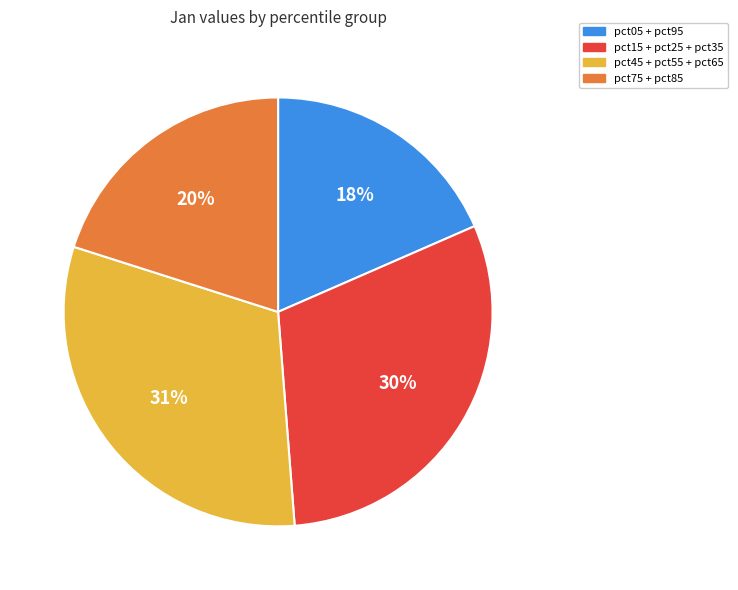

Is the sum of pct15 + pct25 + pct35 and pct45 + pct55 + pct65 greater than half?

Yes